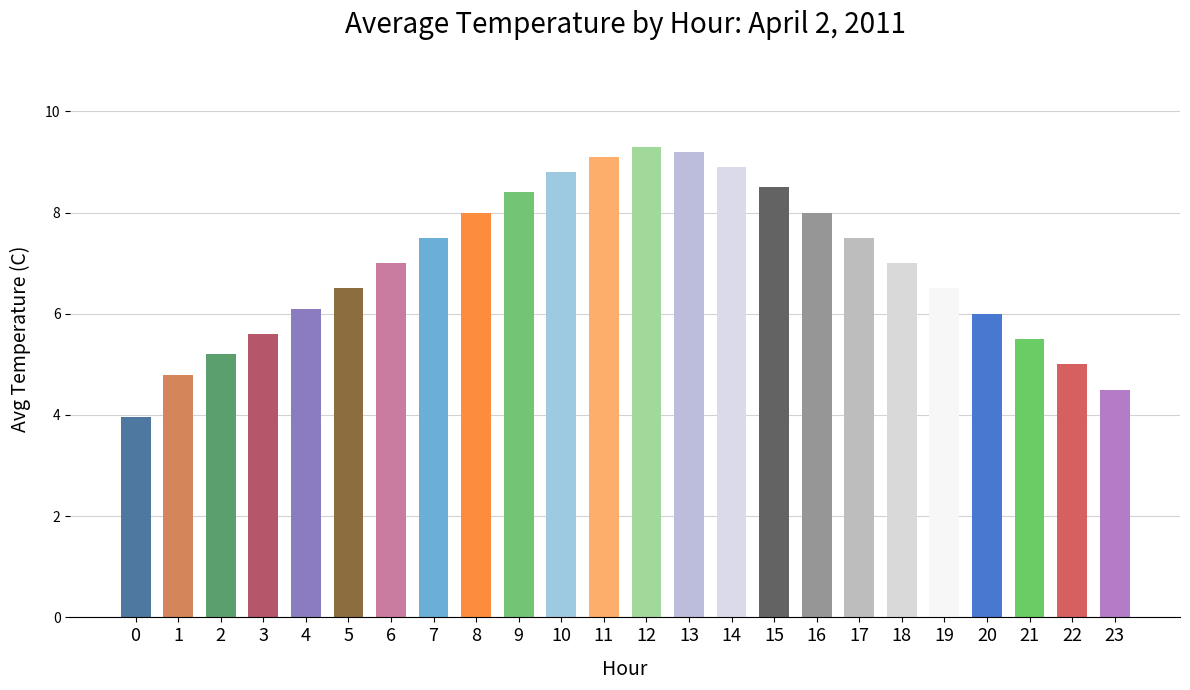

Between 23 and 22, which is larger?

22